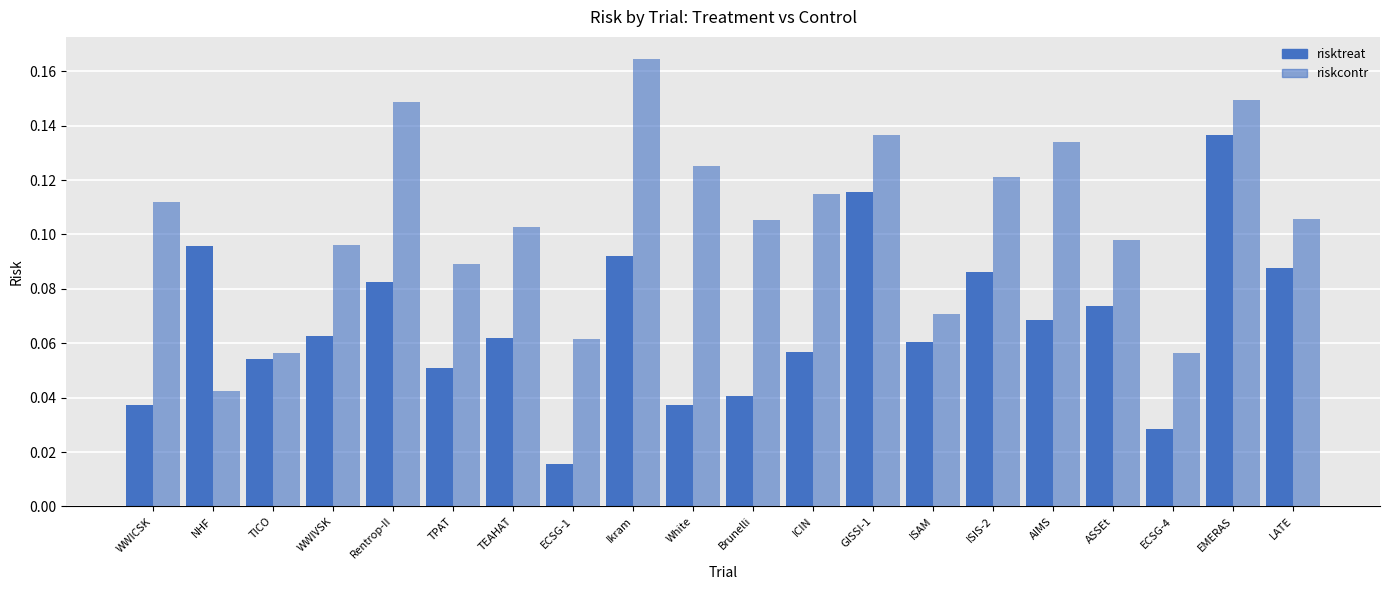

How many distinct data groups are displayed?

2